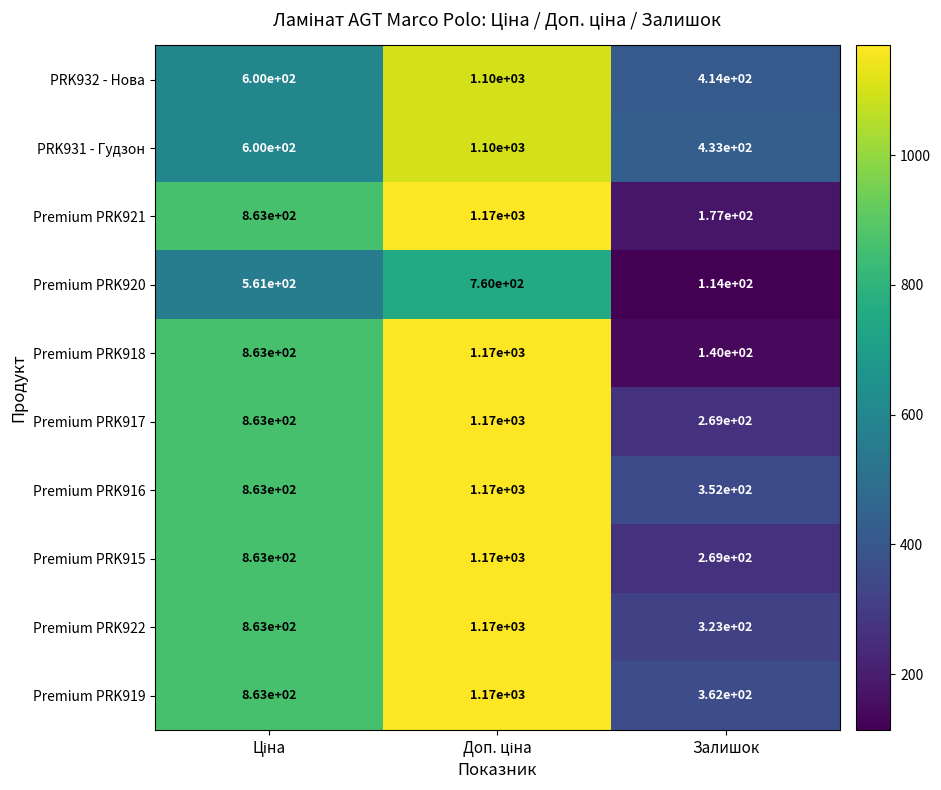

What is the greatest value displayed?

1170